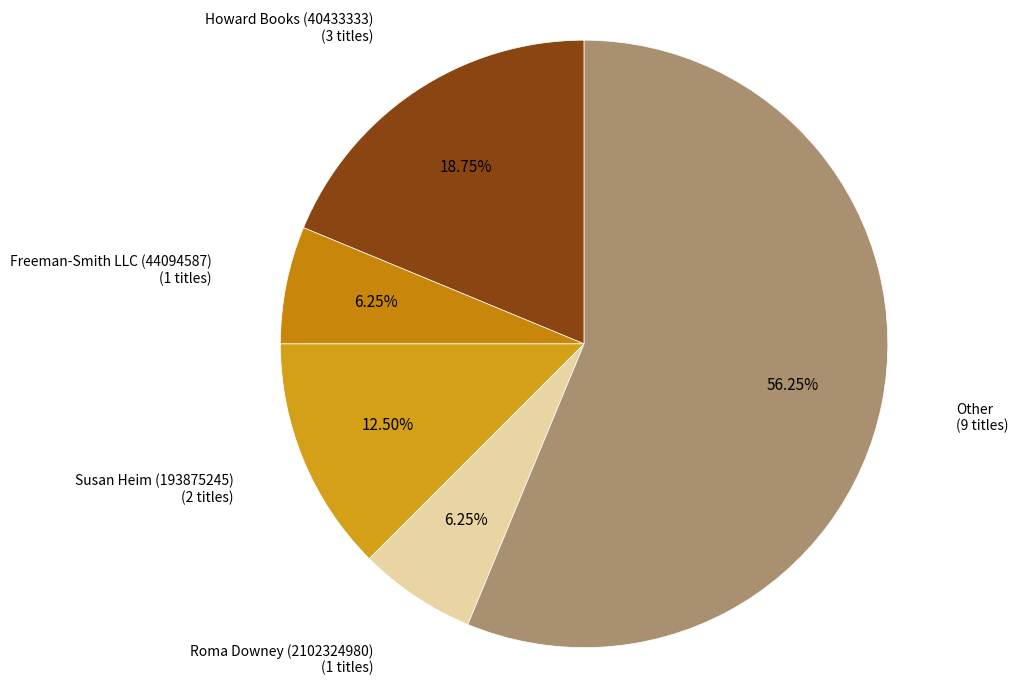

To the nearest percent, what is the average slice percentage?

20%